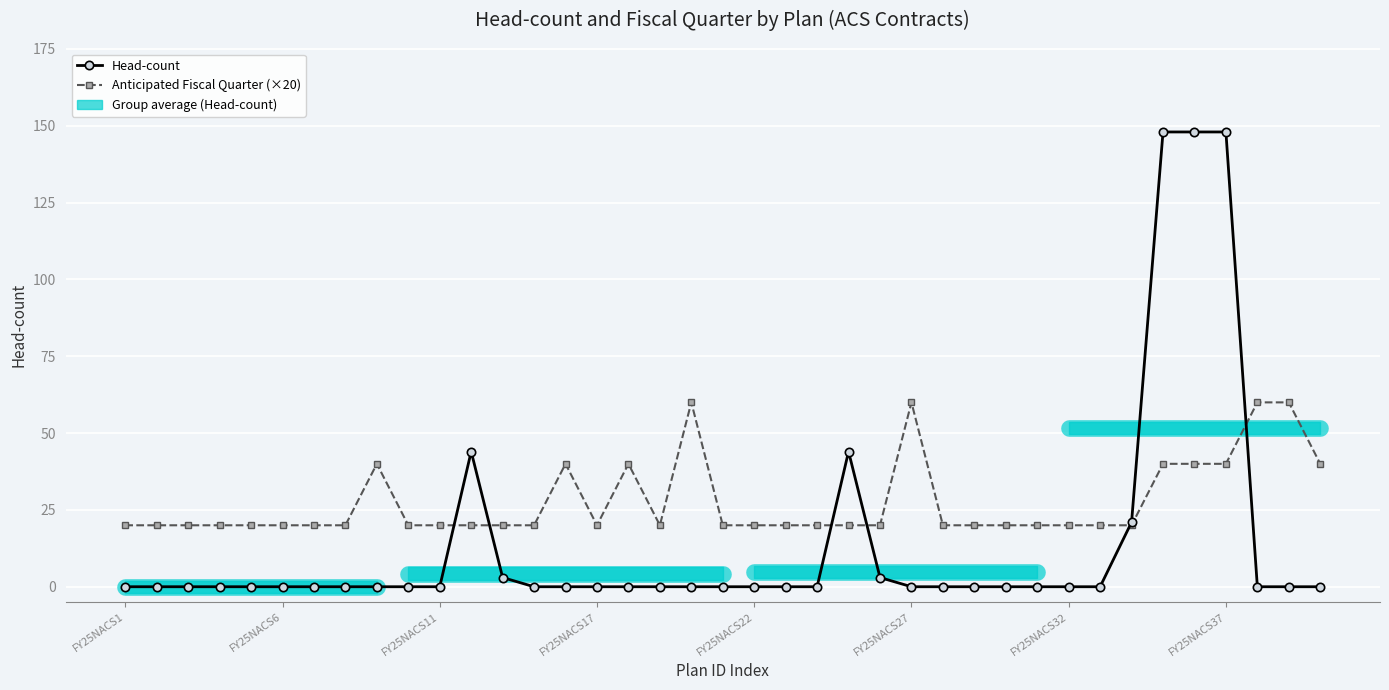

The Anticipated Fiscal Quarter (×20) series shows 20 at 12. True or false?

True